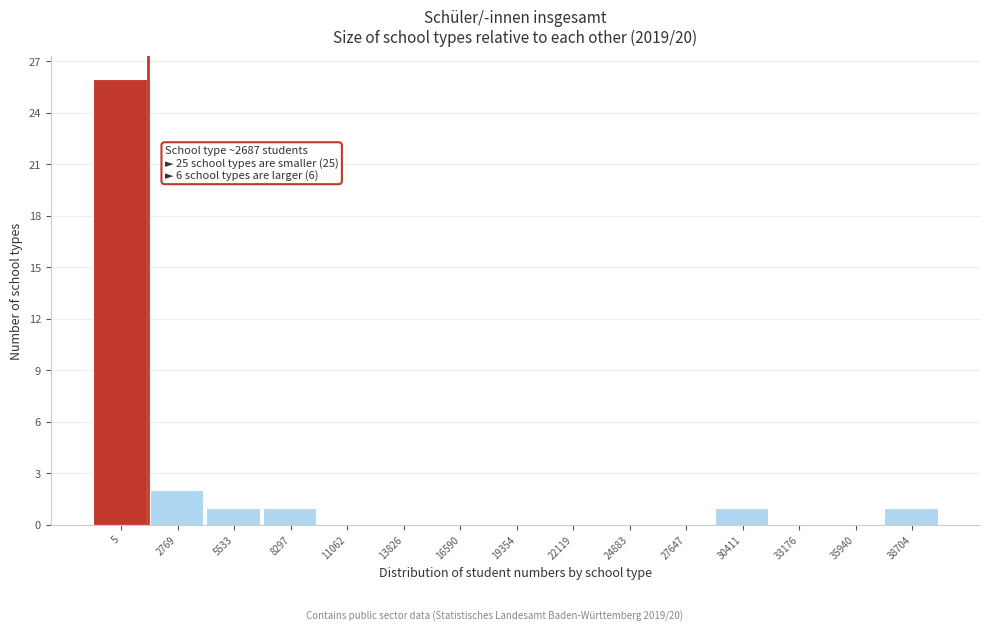

Reading right to left, list all the values displayed in this chart.

38704=1	35940=0	33176=0	30411=1	27647=0	24883=0	22119=0	19354=0	16590=0	13826=0	11062=0	8297=1	5533=1	2769=2	5=26